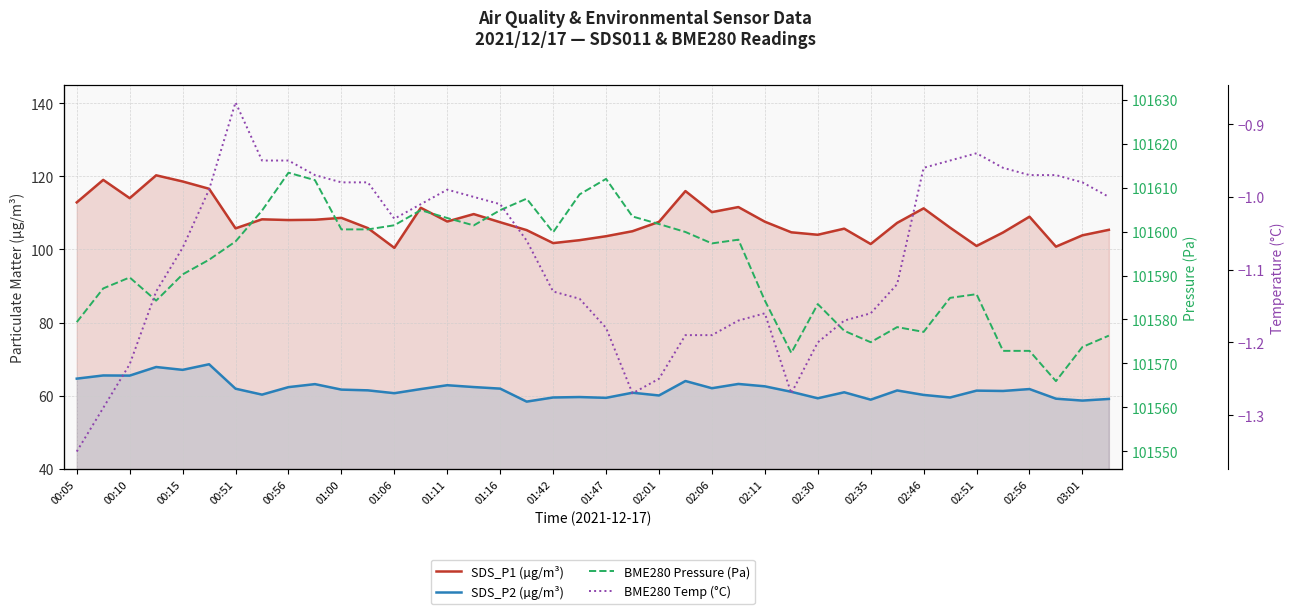

At 01:00, list the series in order from largest to smallest.

BME280 Pressure (Pa), SDS_P1 (µg/m³), SDS_P2 (µg/m³), BME280 Temp (°C)